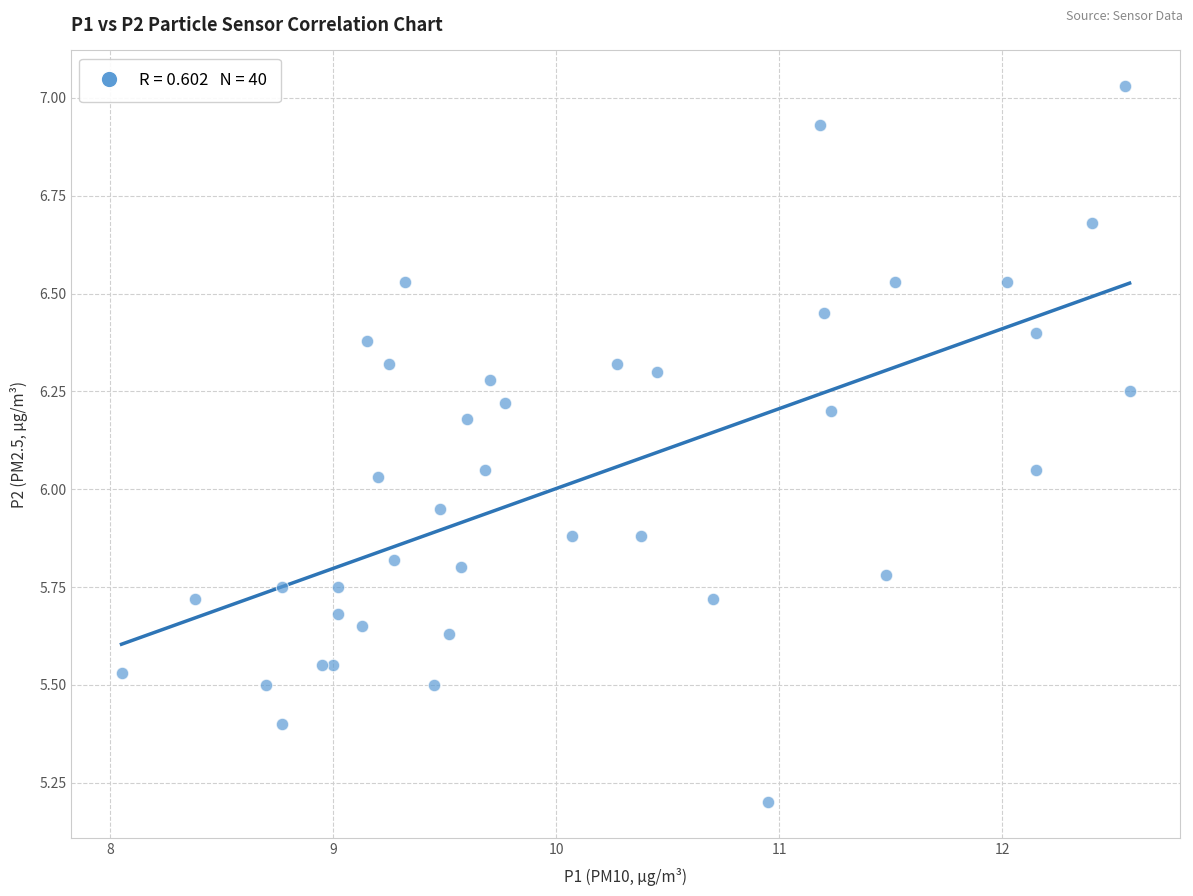

What is the range of X values (max minus min)?

4.5